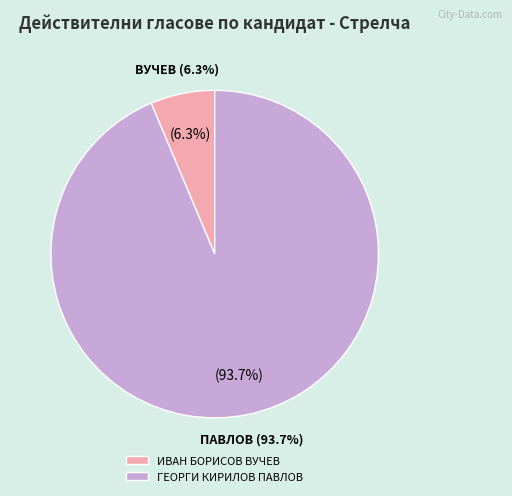

The 8 slice represents 17% of the pie. True or false?

False